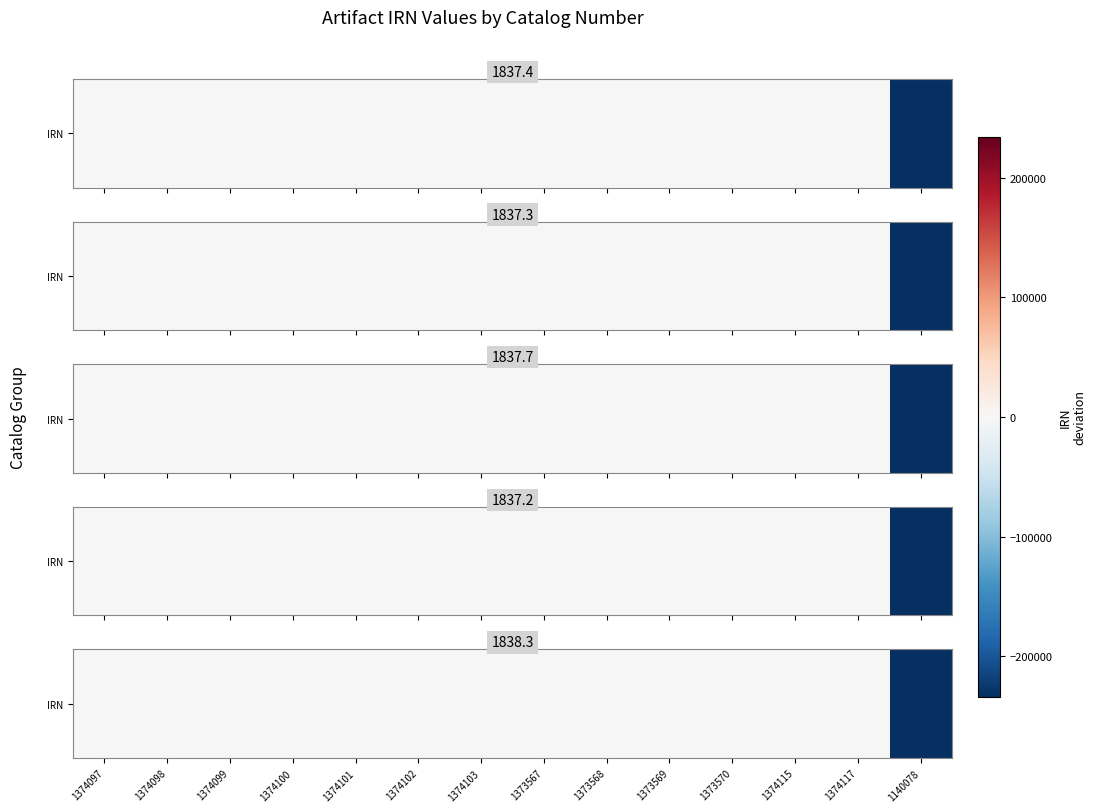

Count the number of values greater than 0.

7